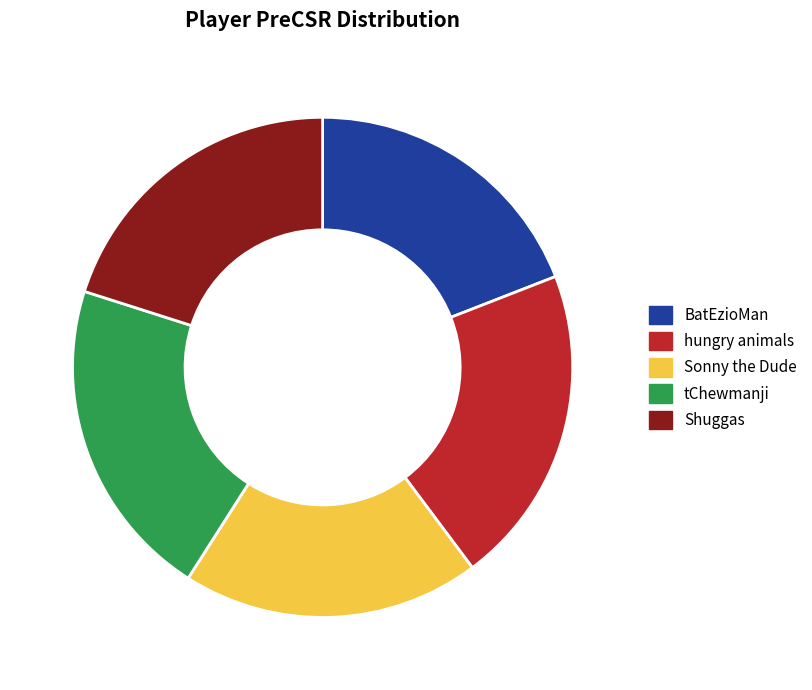

Do Sonny the Dude and Shuggas together represent more than half of the pie?

No